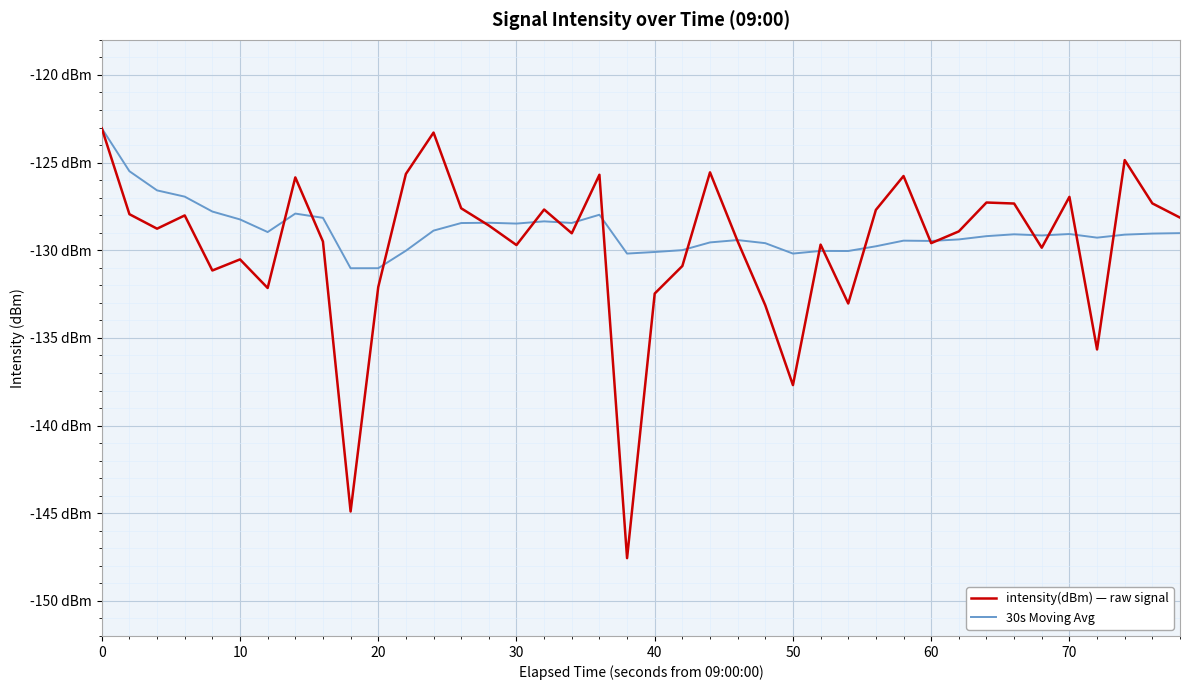

Rank the series by their maximum value, from highest to lowest.

intensity(dBm) — raw signal, 30s Moving Avg